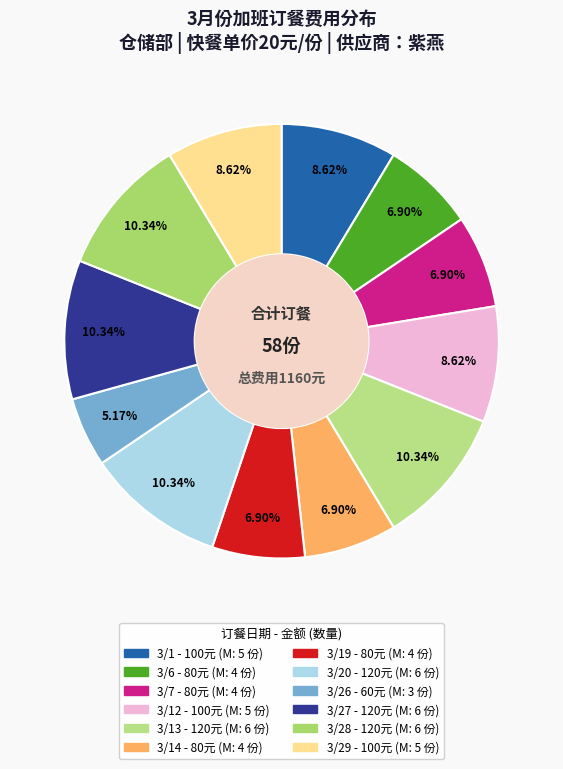

How many slices are in this pie chart?

12